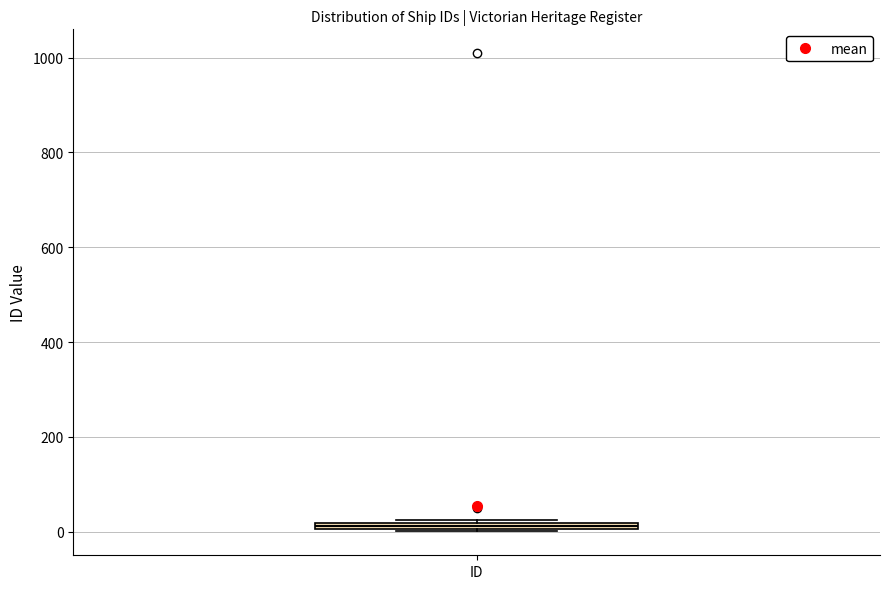

Where is the upper edge of the box for ID on the y-axis? The values are not printed on the chart, so give them approximately, as read against the axis.

20